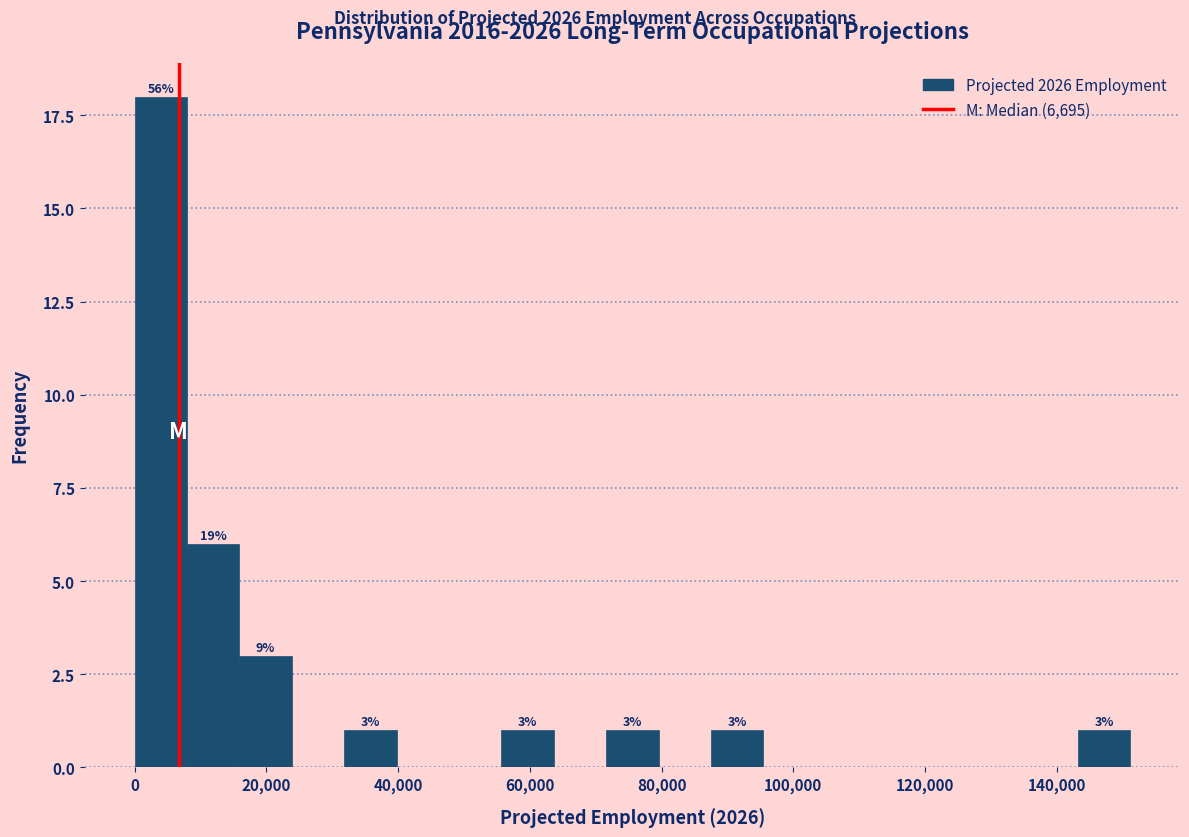

Around what value on the x-axis is the tallest bar? Give the approximate position of its centre, as read against the axis.

4000